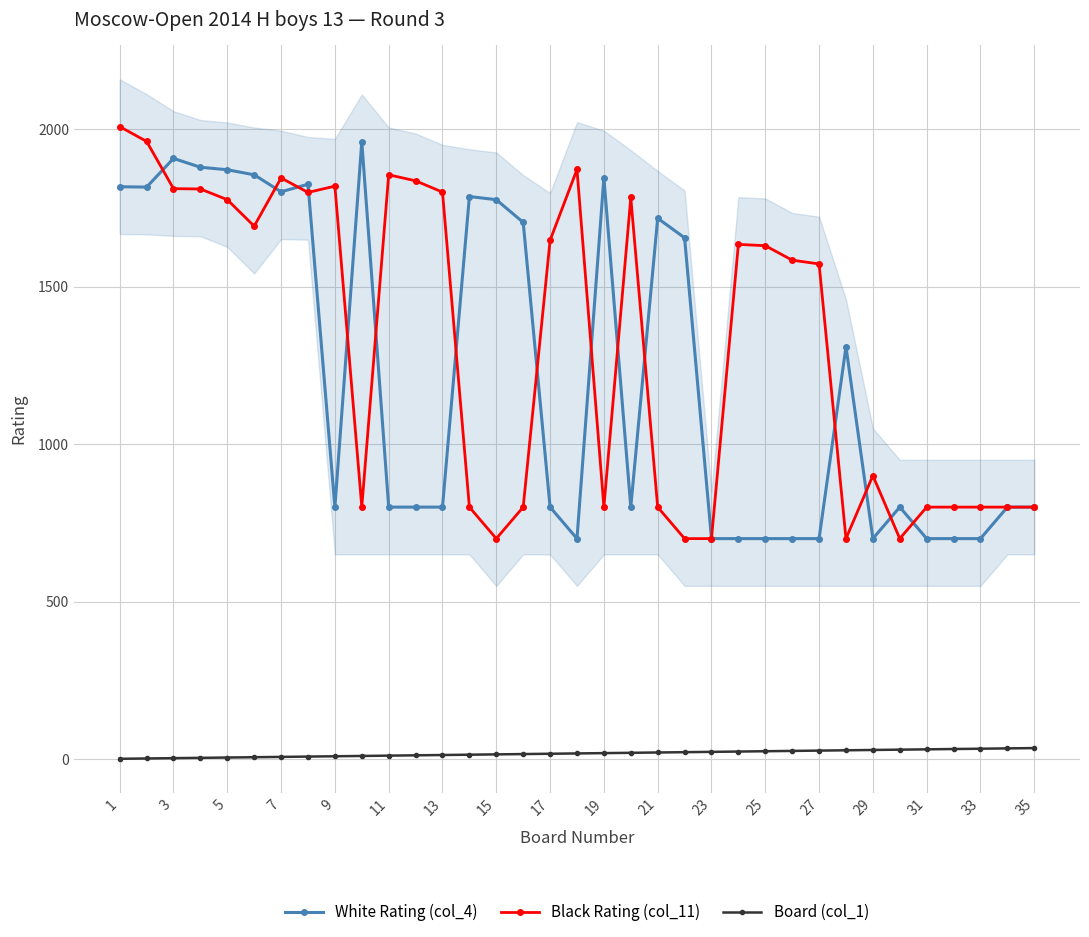

True or false: Black Rating (col_11) and Board (col_1) intersect in this chart.

False